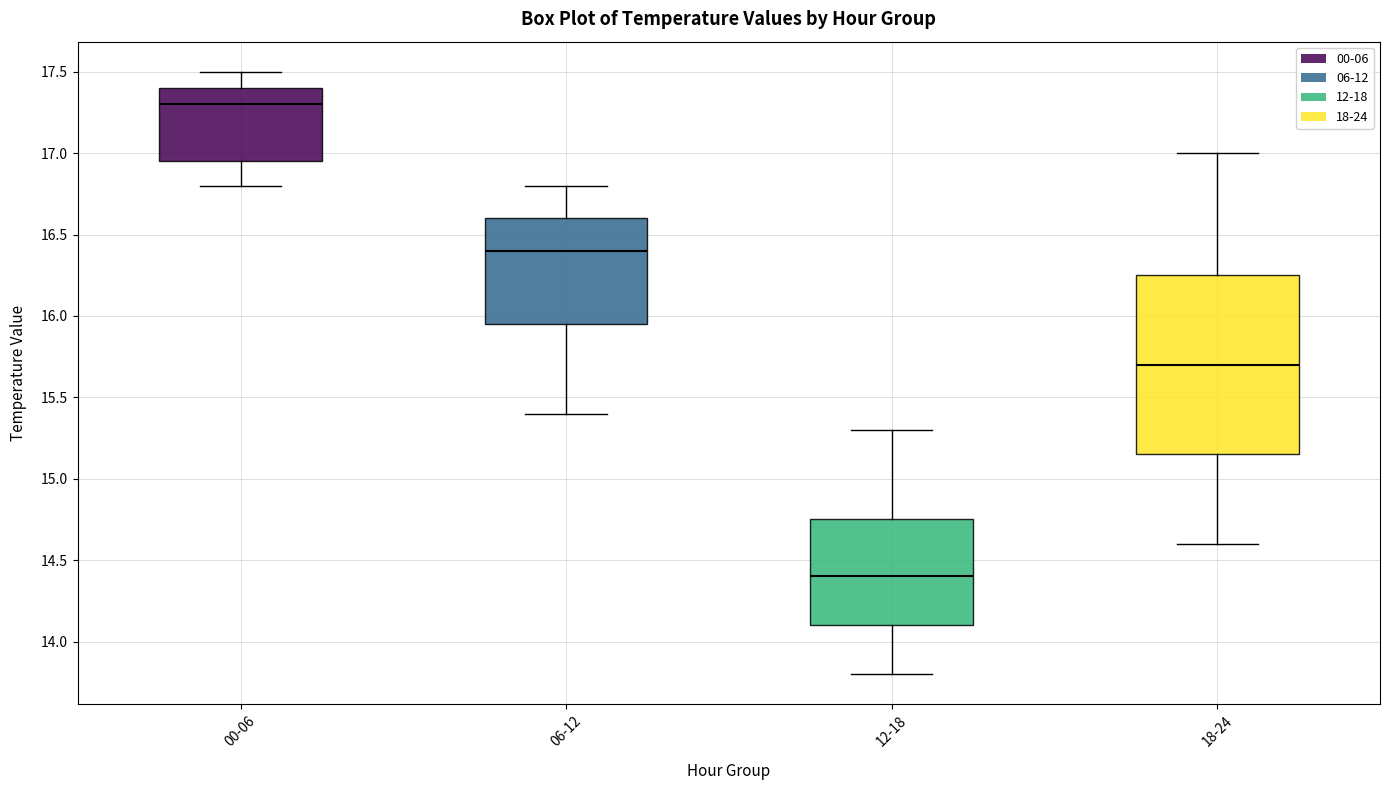

Which box is the tallest, from its lower edge to its upper edge?

18-24